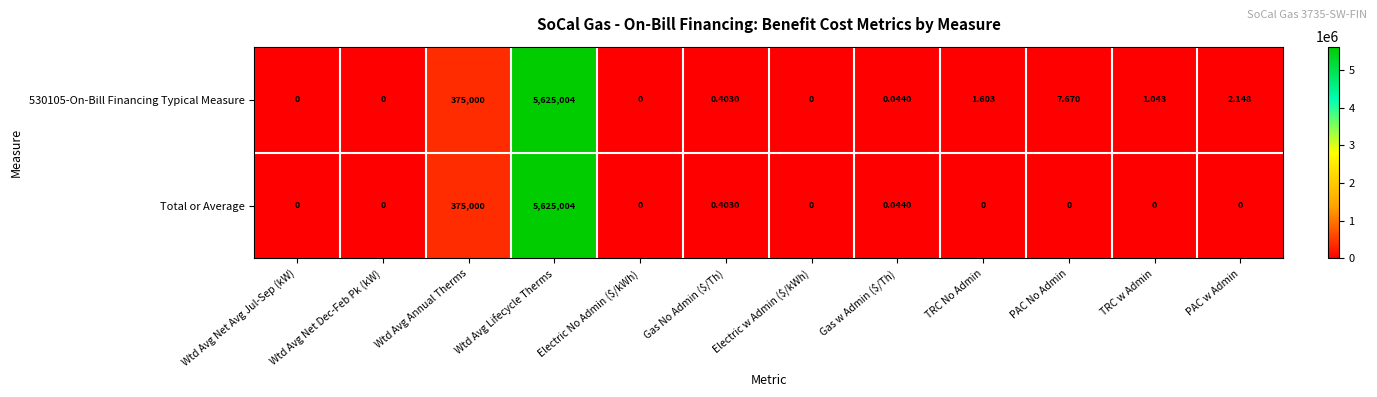

Is the value of 530105-On-Bill Financing Typical Measure at TRC No Admin greater than the value of Total or Average at Wtd Avg Lifecycle Therms?

No